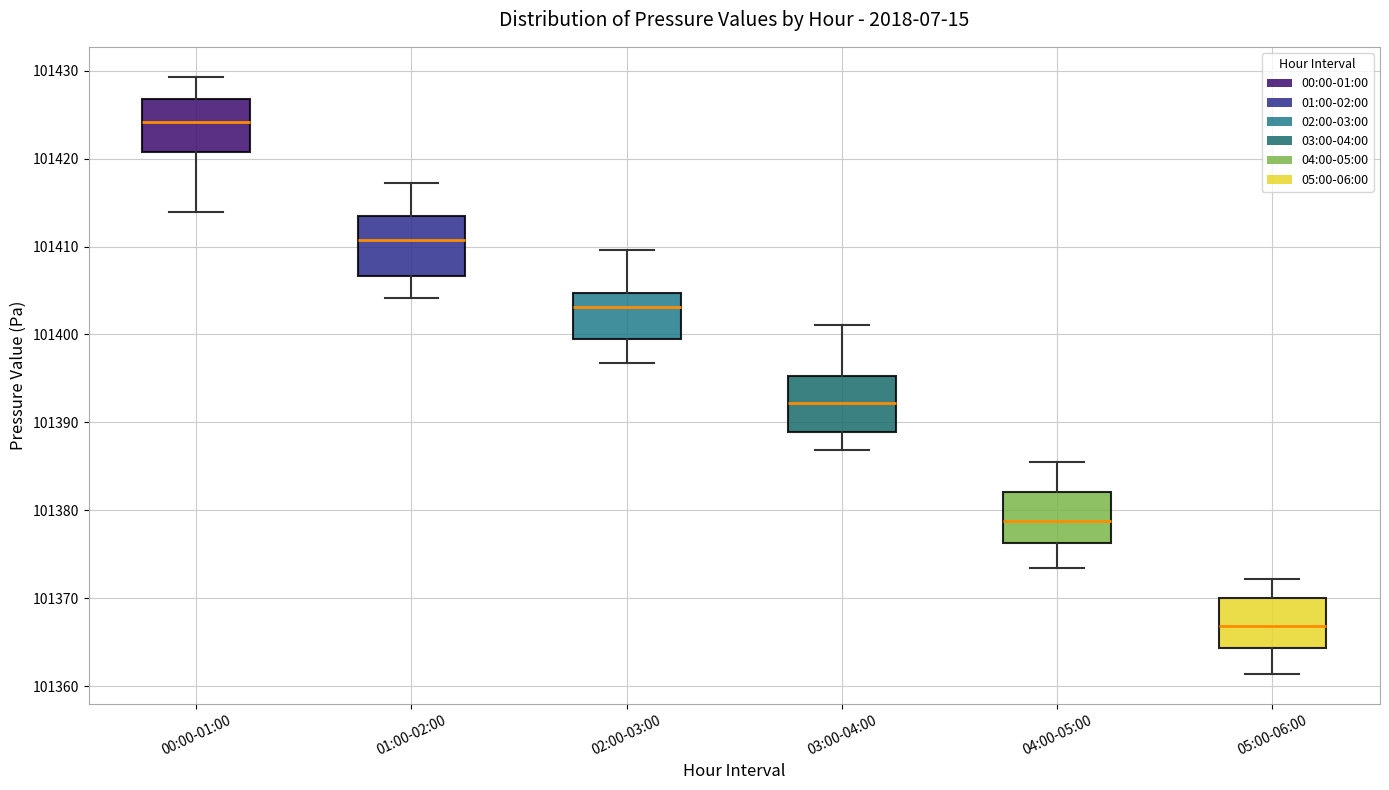

Reading left to right, read every box against the y-axis: the position of its median line, the range the box covers, and the ends of its whiskers. The values are not printed on the chart, so give them approximately, as read against the axis.

00:00-01:00: median 101424, box 101421 to 101427, whiskers 101414 to 101429
01:00-02:00: median 101411, box 101407 to 101413, whiskers 101404 to 101417
02:00-03:00: median 101403, box 101399 to 101405, whiskers 101397 to 101410
03:00-04:00: median 101392, box 101389 to 101395, whiskers 101387 to 101401
04:00-05:00: median 101379, box 101376 to 101382, whiskers 101373 to 101386
05:00-06:00: median 101367, box 101364 to 101370, whiskers 101361 to 101372